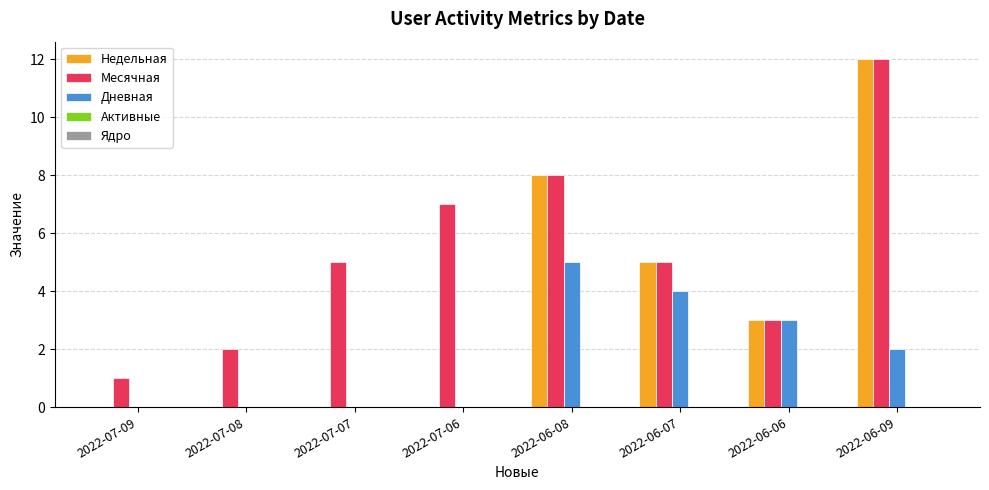

True or false: Недельная has a value of -4 at 2022-07-07.

False